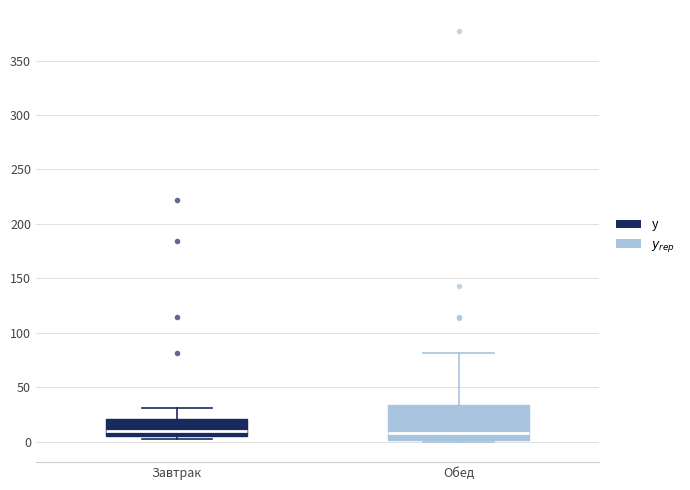

Comparing the boxes themselves (not the whiskers), which one is the tallest?

Обед